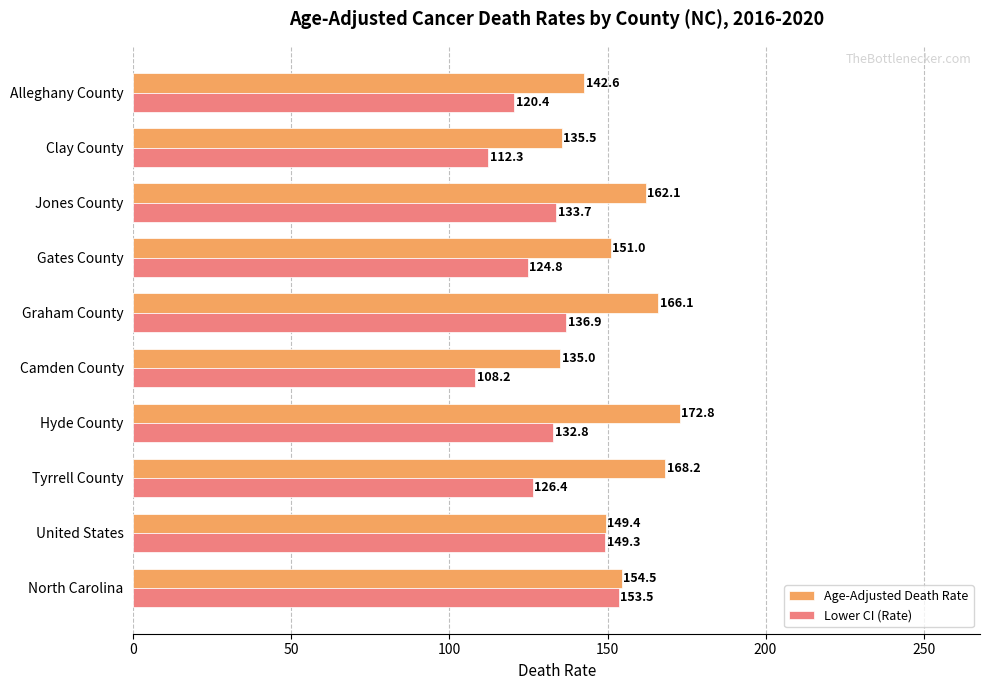

How many values in the Age-Adjusted Death Rate series are below 154?

5